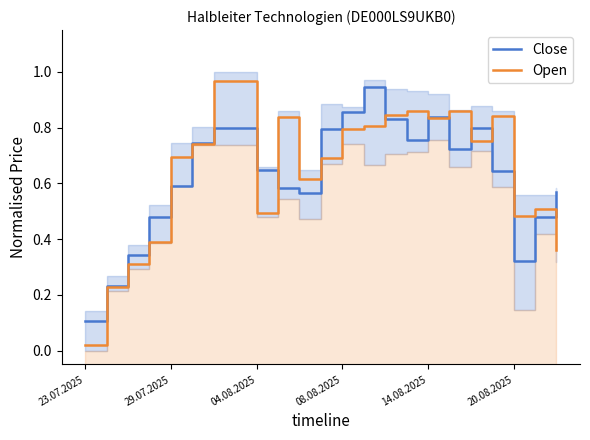

At which category is the sum across all series the highest?

6